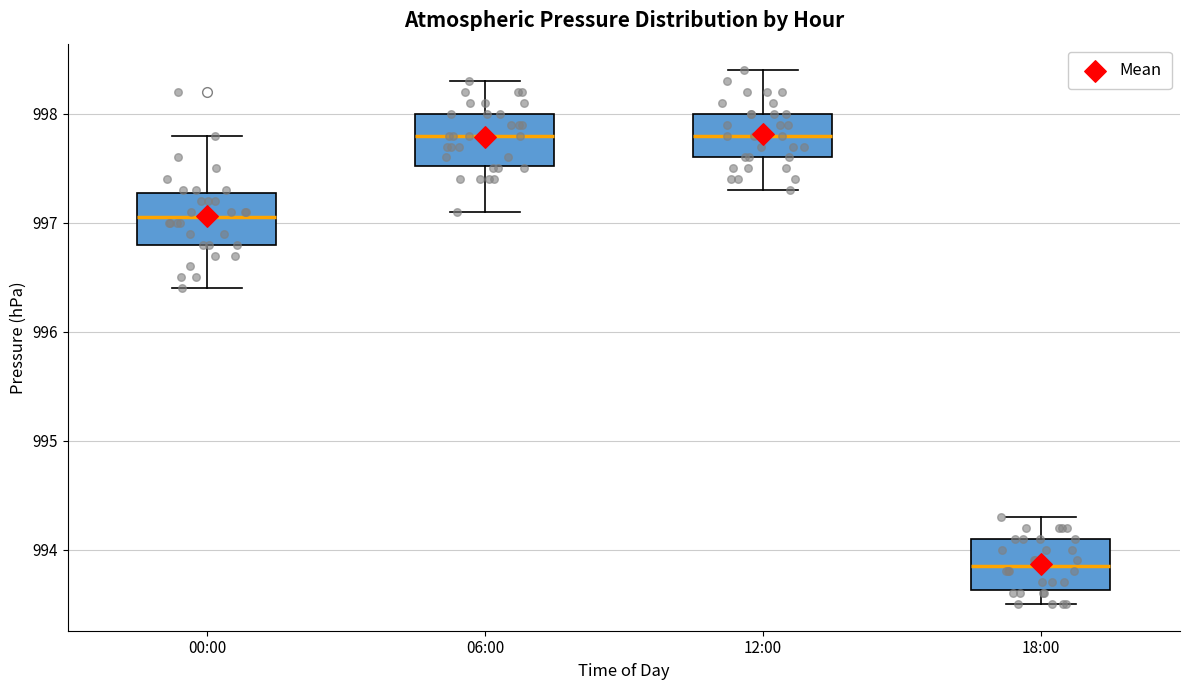

Where is the lower edge of the box for 06:00 on the y-axis? The values are not printed on the chart, so give them approximately, as read against the axis.

997.5